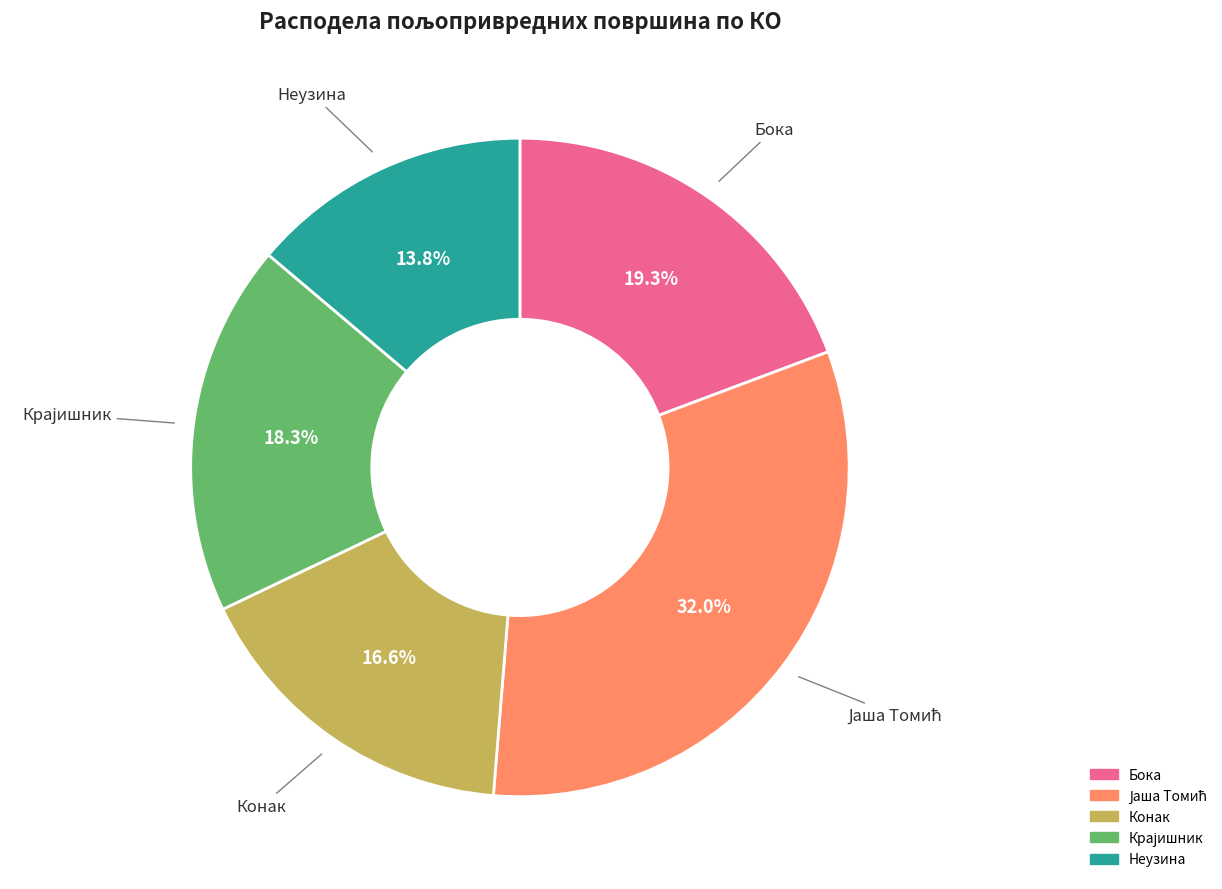

Is there a majority slice in this chart?

No